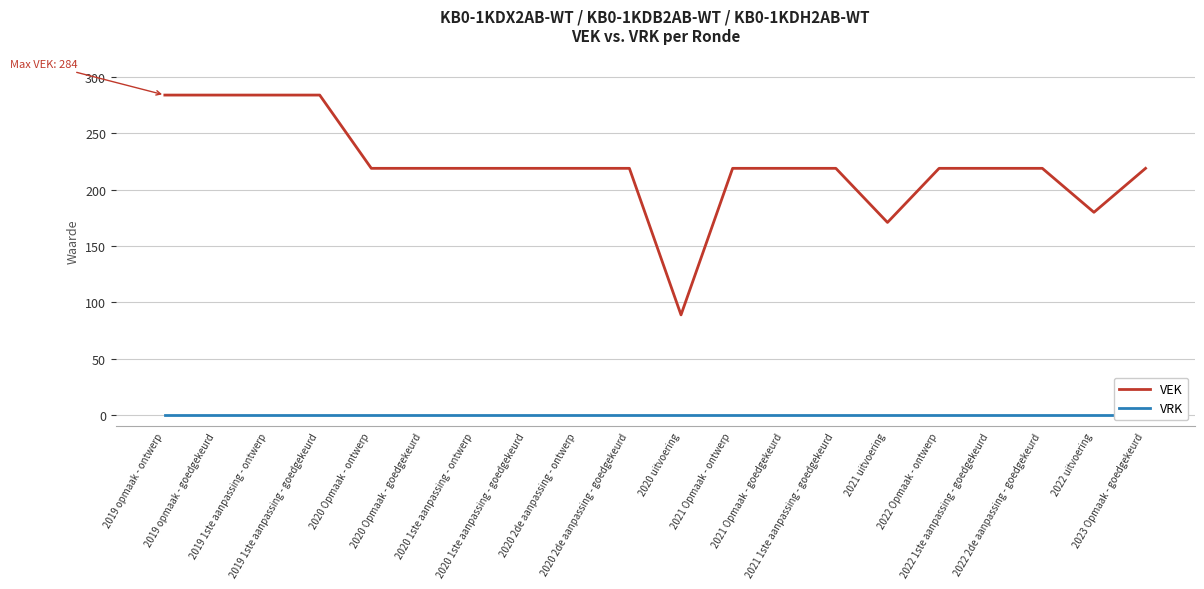

What is the greatest value displayed?

284